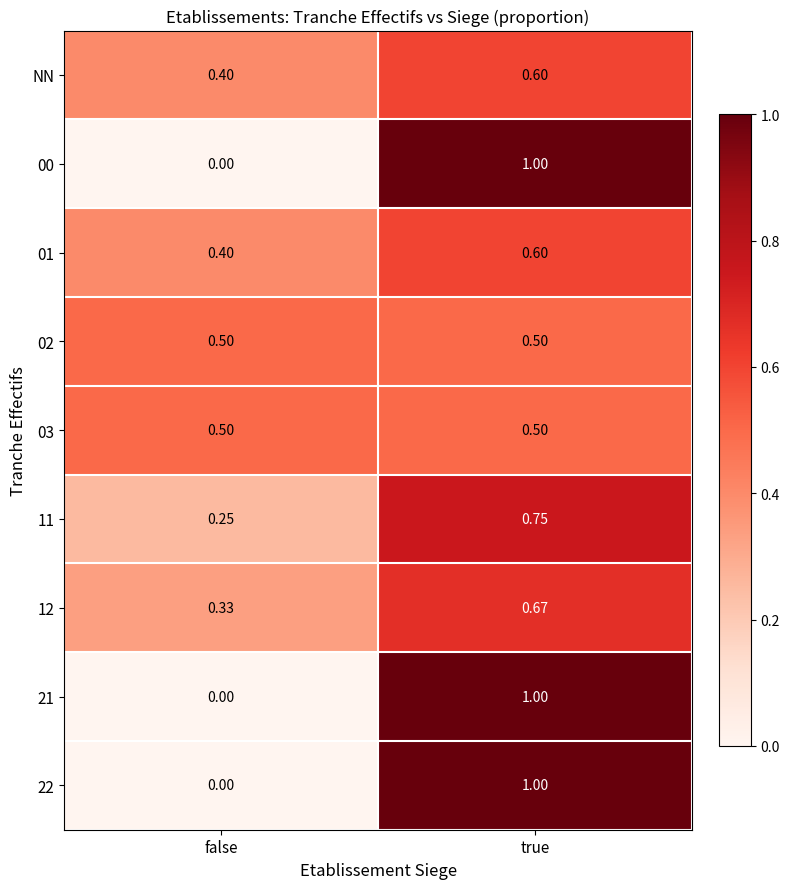

Is the value of 12 at true greater than the value of 21 at false?

Yes